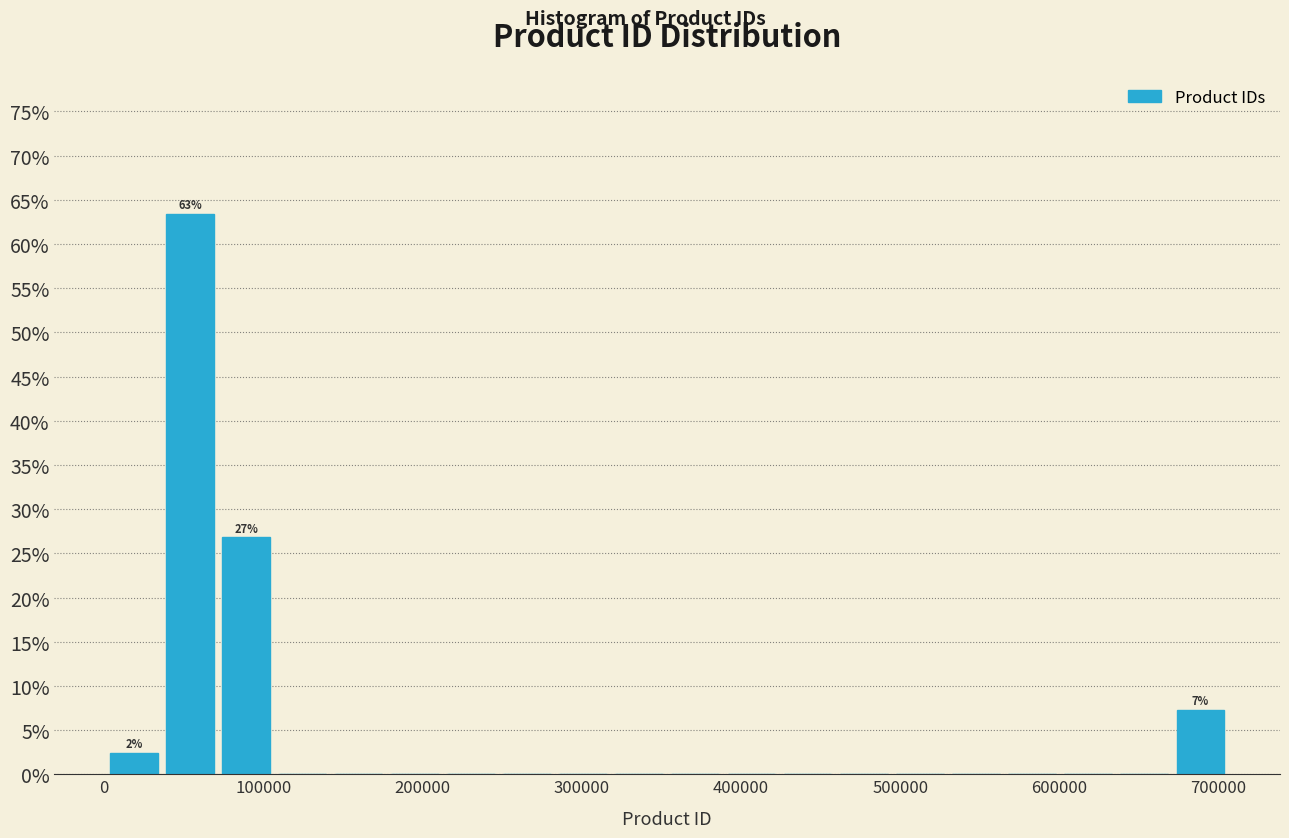

Around what value on the x-axis is the tallest bar? Give the approximate position of its centre, as read against the axis.

50000